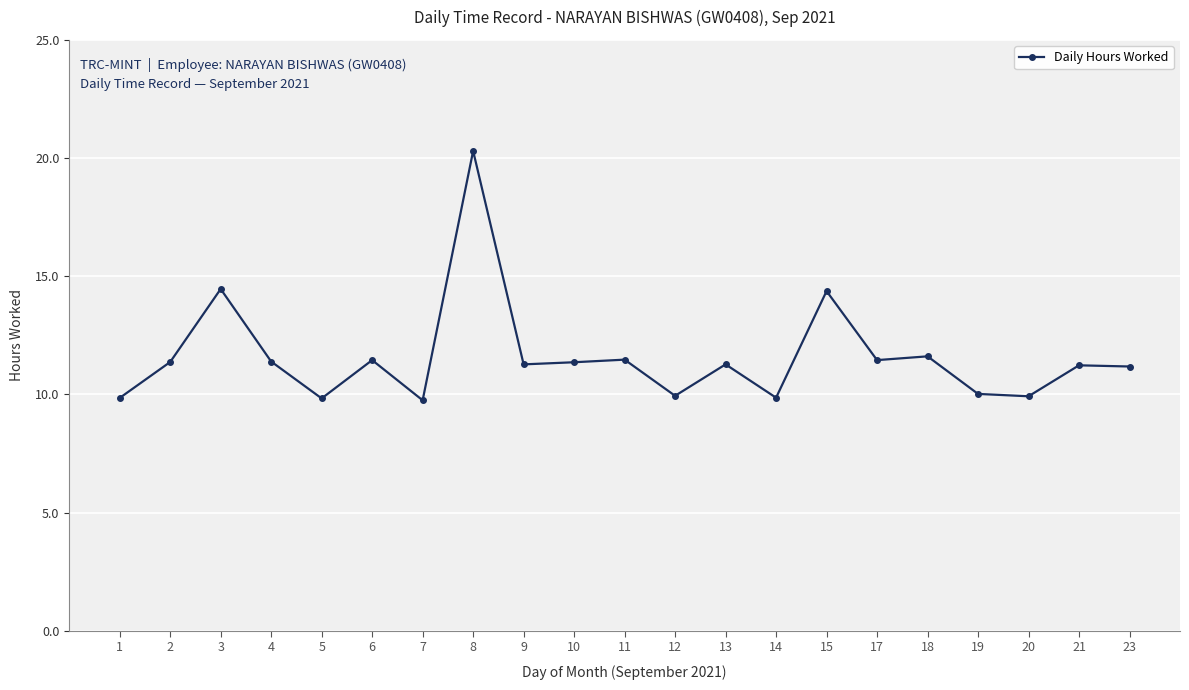

What is the maximum value shown in the chart?

20.3